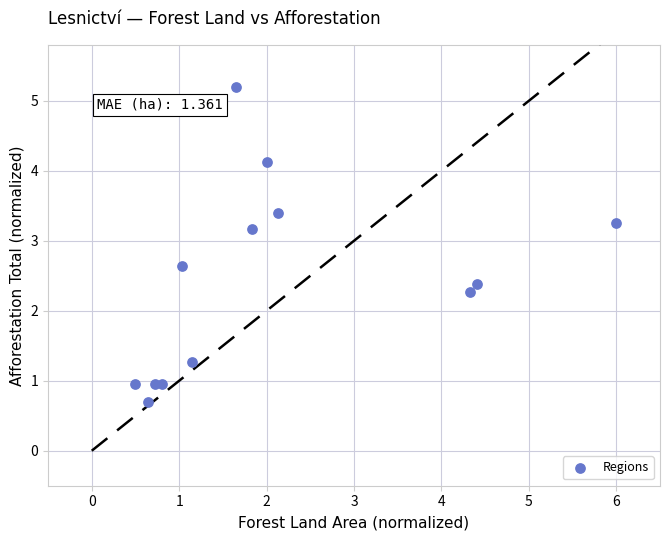

What is the range of Y values (max minus min)?

4.5